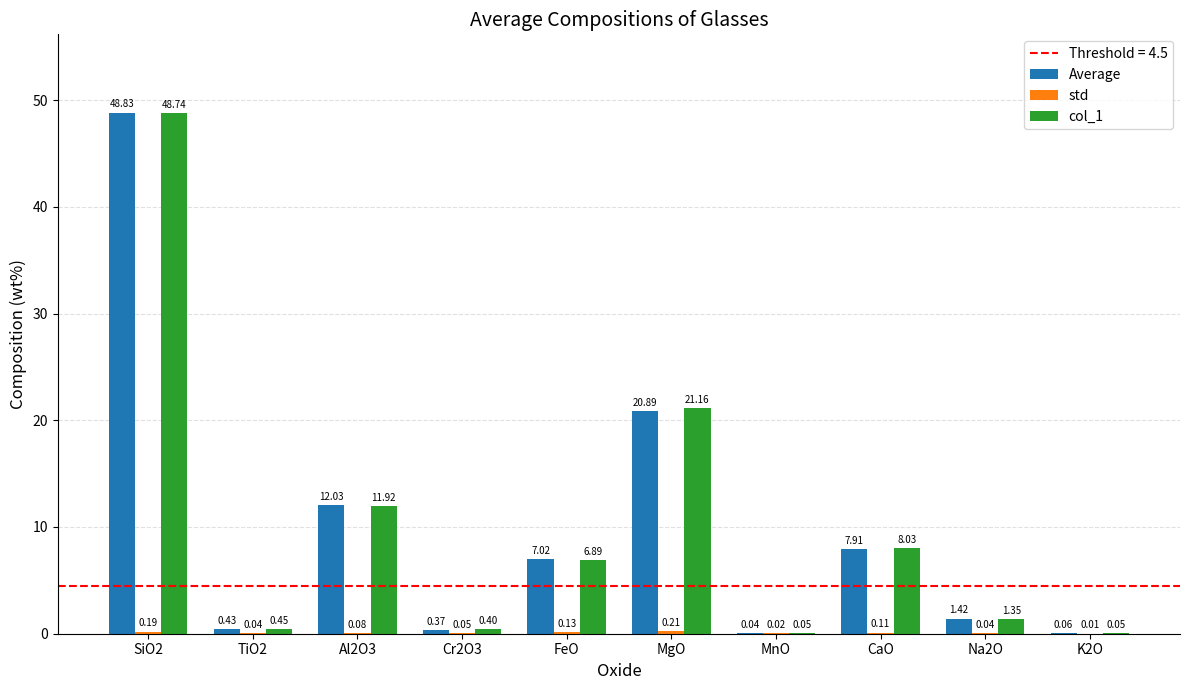

What is the sum of all col_1 values?

99.0